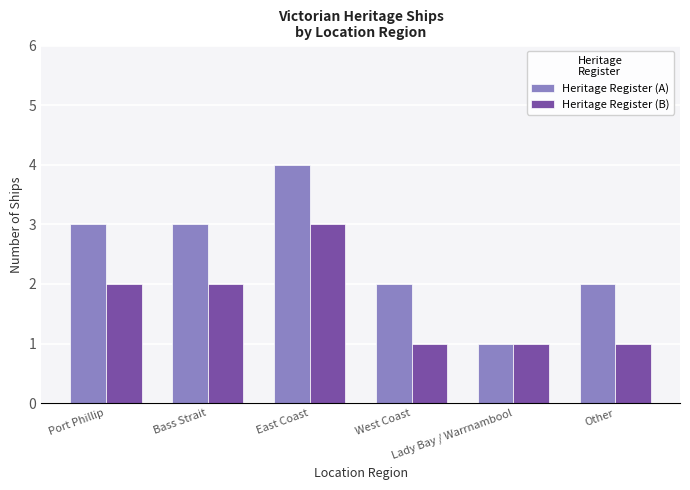

Is it true that Heritage Register (B) equals 4 at Bass Strait?

False